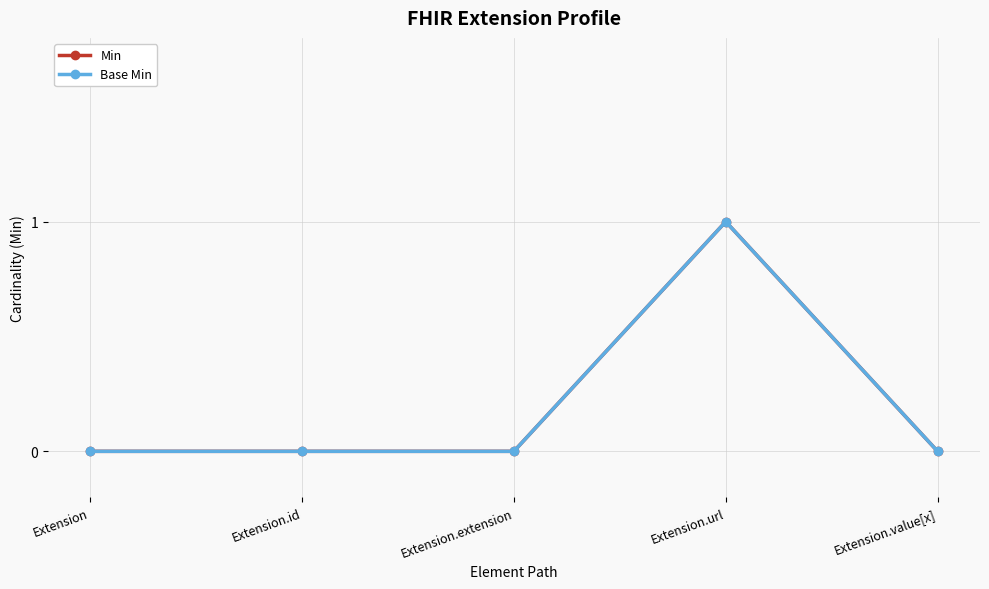

Is this an area chart (filled region under the line)?

No